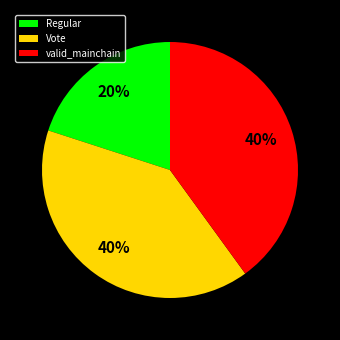

Is the sum of valid_mainchain and Vote greater than half?

Yes